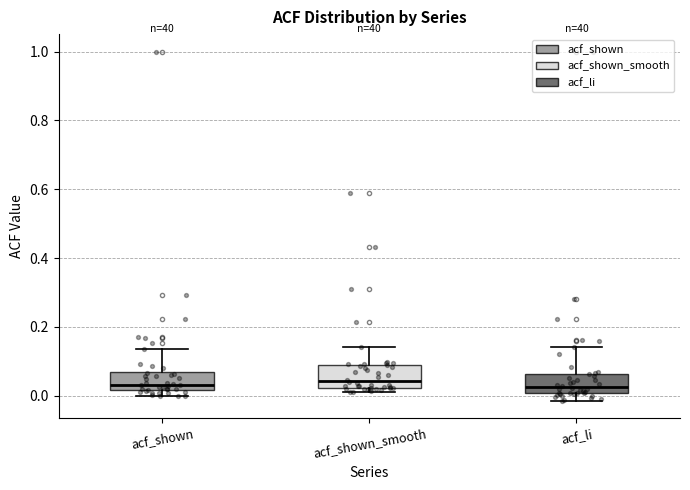

Where does the median line of the box for acf_li sit on the y-axis? The values are not printed on the chart, so give them approximately, as read against the axis.

0.02